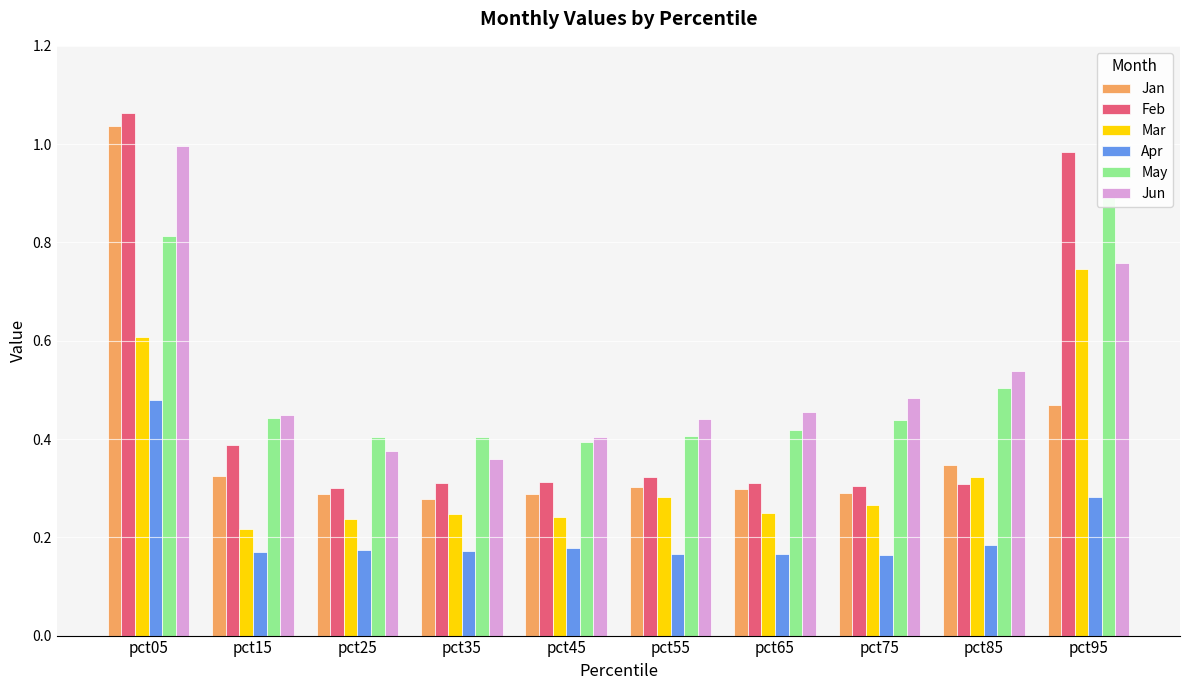

What is the smallest value displayed?

0.2